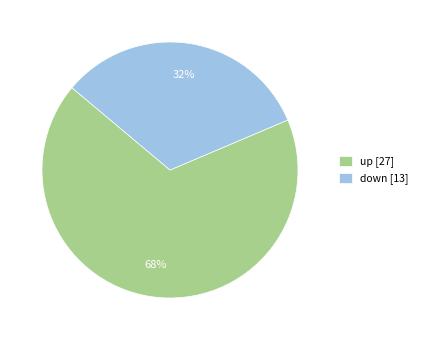

Is there any slice that represents more than half of the pie?

Yes